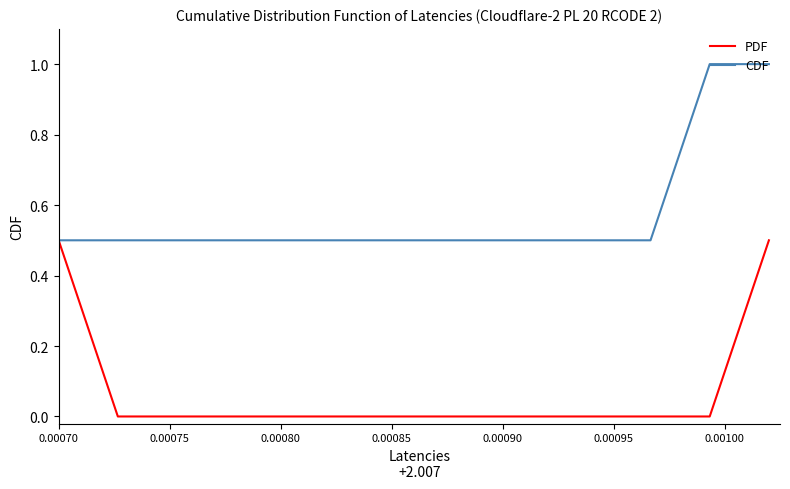

Reading left to right, transcribe all the data shown in this chart.

PDF: 0.5	0.0	0.0	0.0	0.0	0.0	0.0	0.0	0.0	0.0	0.0	0.0	0.5
CDF: 0.5	0.5	0.5	0.5	0.5	0.5	0.5	0.5	0.5	0.5	0.5	1.0	1.0